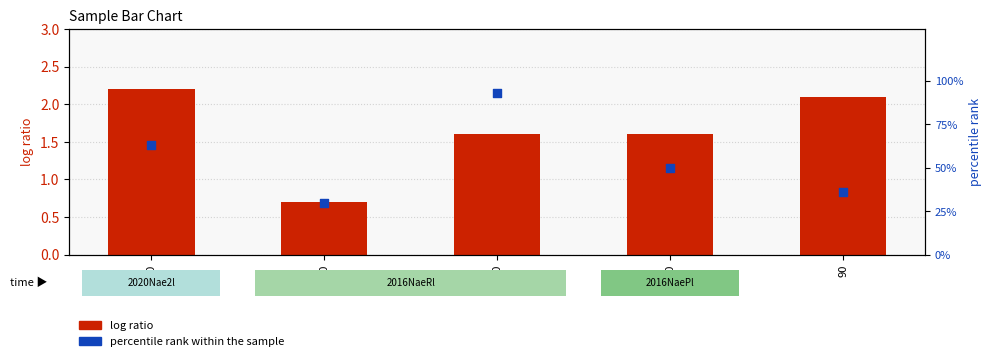

What are all the series names shown in the legend?

log ratio, percentile rank within the sample